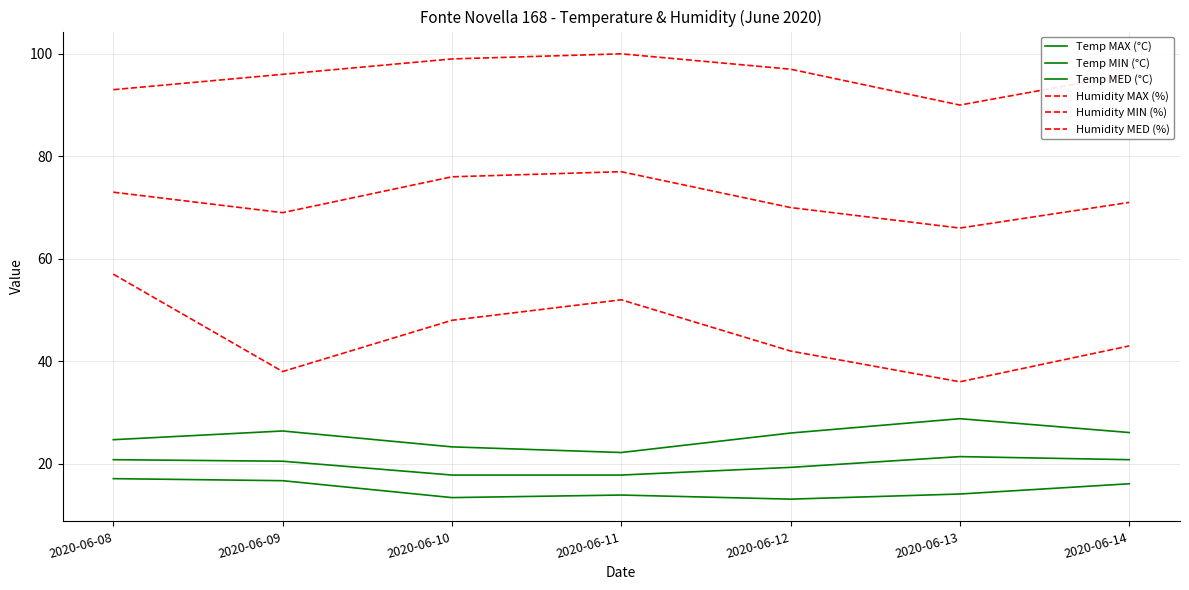

At how many categories does at least one series exceed 35?

7